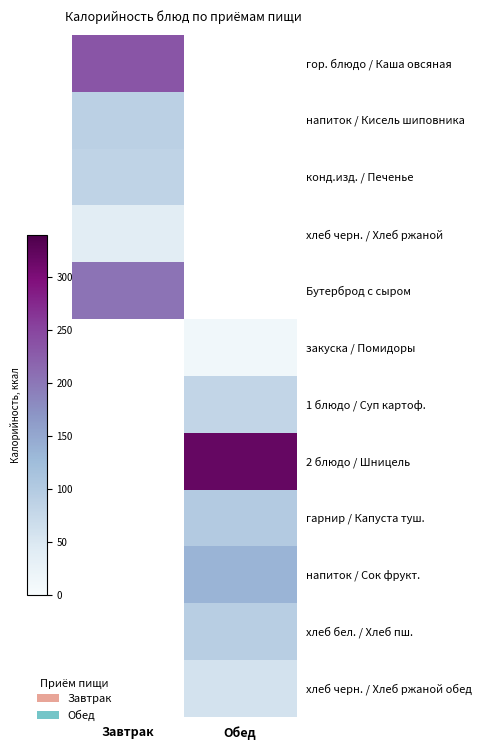

Which label corresponds to the largest value in the chart?

Обед